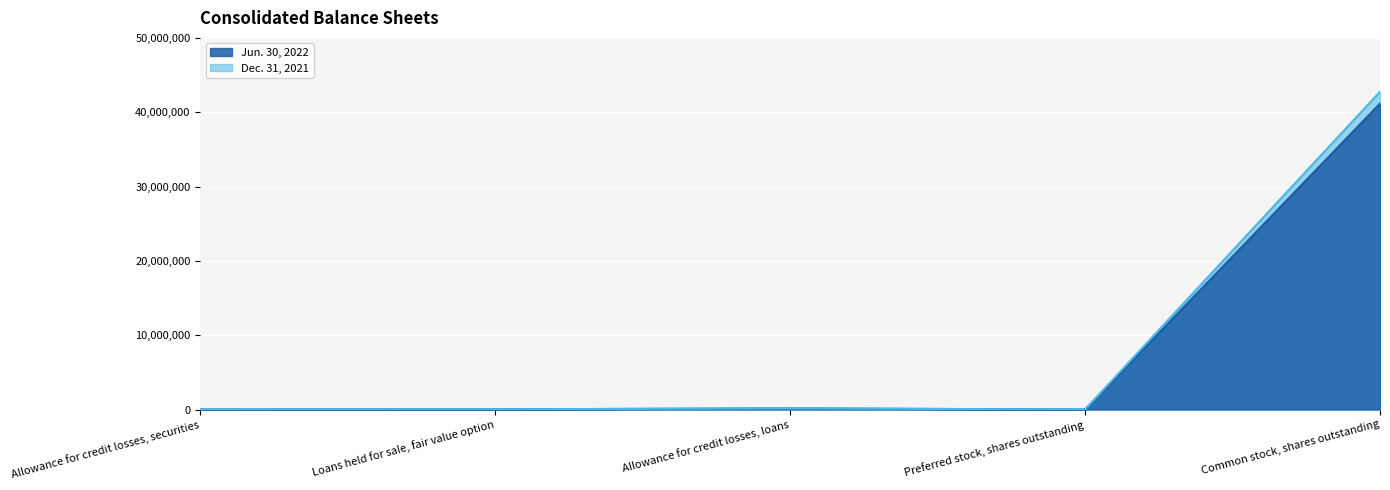

True or false: Jun. 30, 2022 and Dec. 31, 2021 intersect in this chart.

False